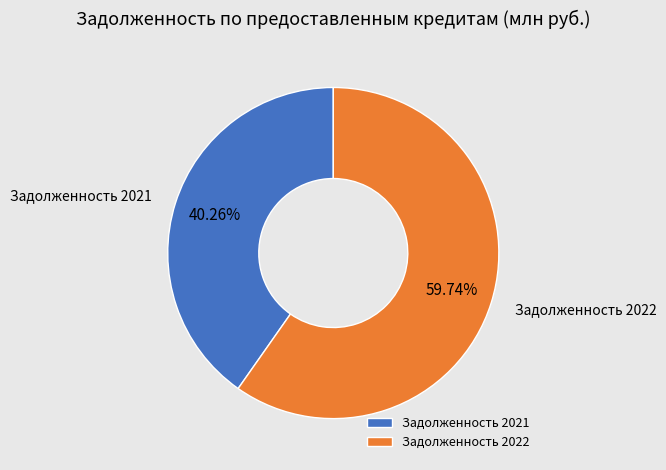

Do Задолженность 2022 and Задолженность 2021 together represent more than half of the pie?

Yes